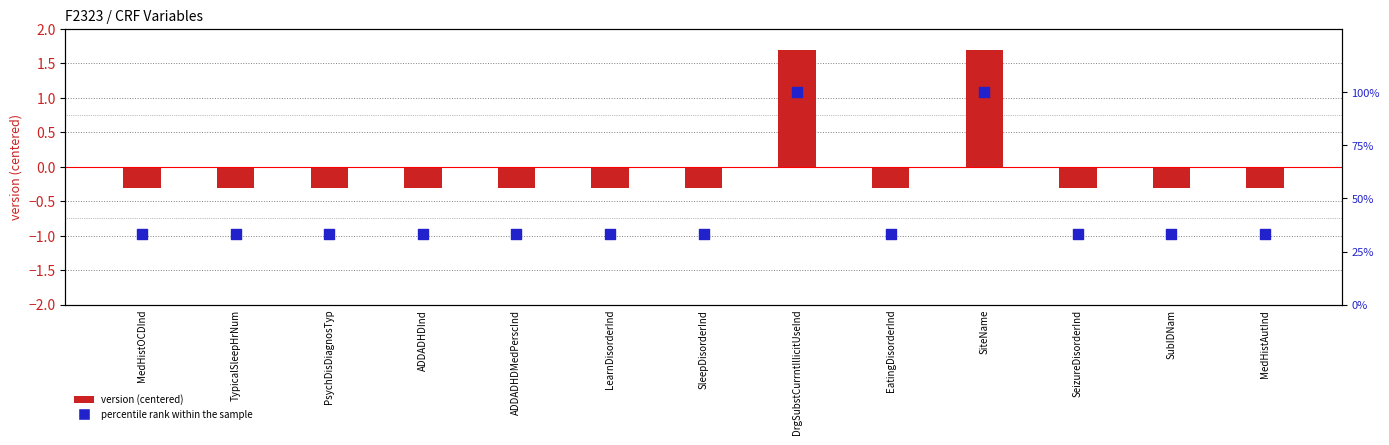

At how many categories does at least one series exceed 74?

2